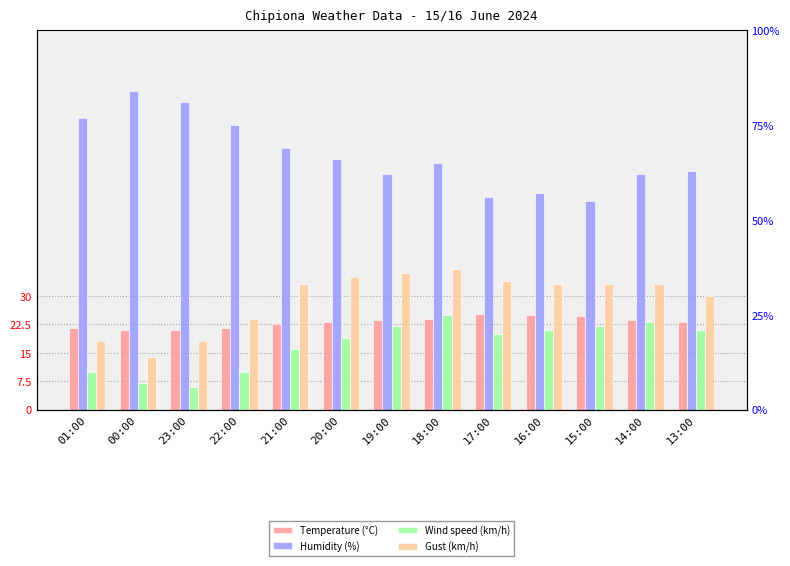

The Wind speed (km/h) series shows 21.0 at 16:00. True or false?

True